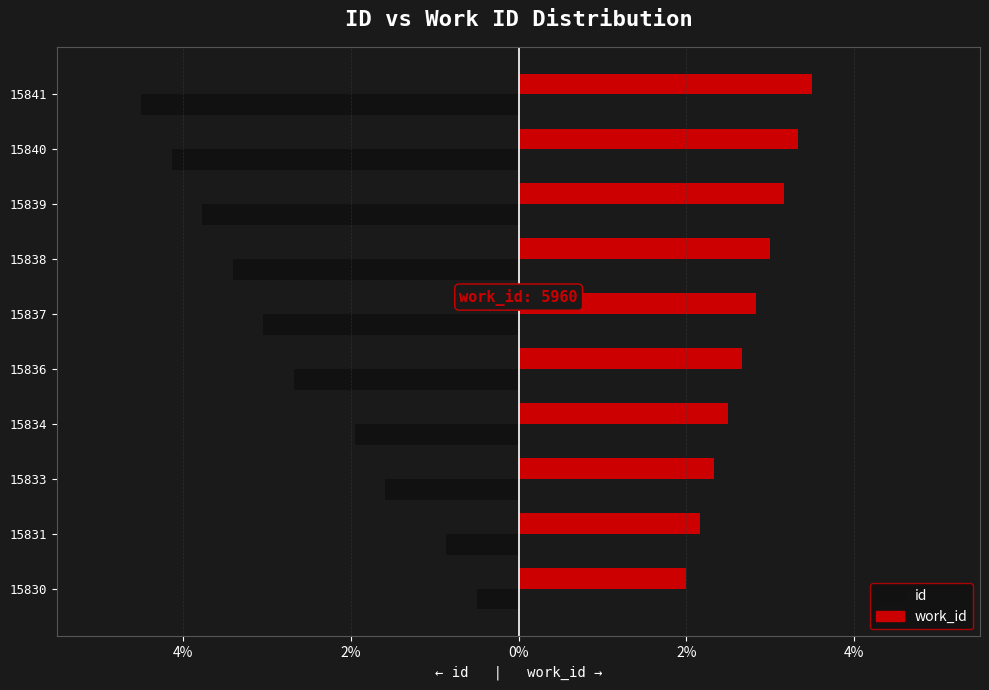

What is the value of the id bar at the 8th from the left?

-3.8